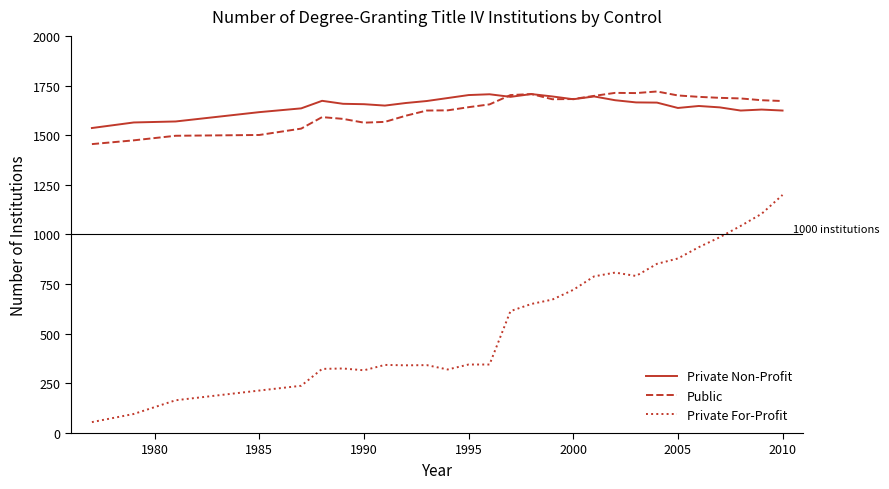

Which series has the widest spread of values?

Private For-Profit